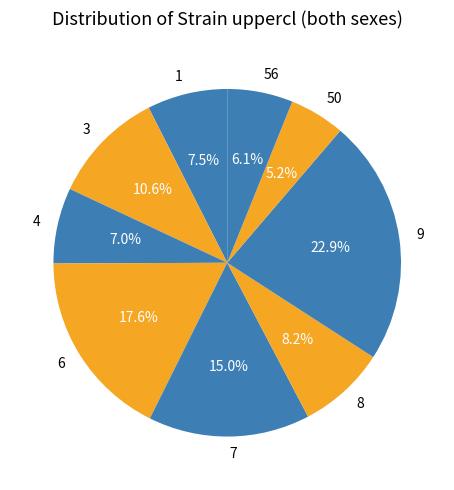

To the nearest percent, what is the average slice percentage?

11%